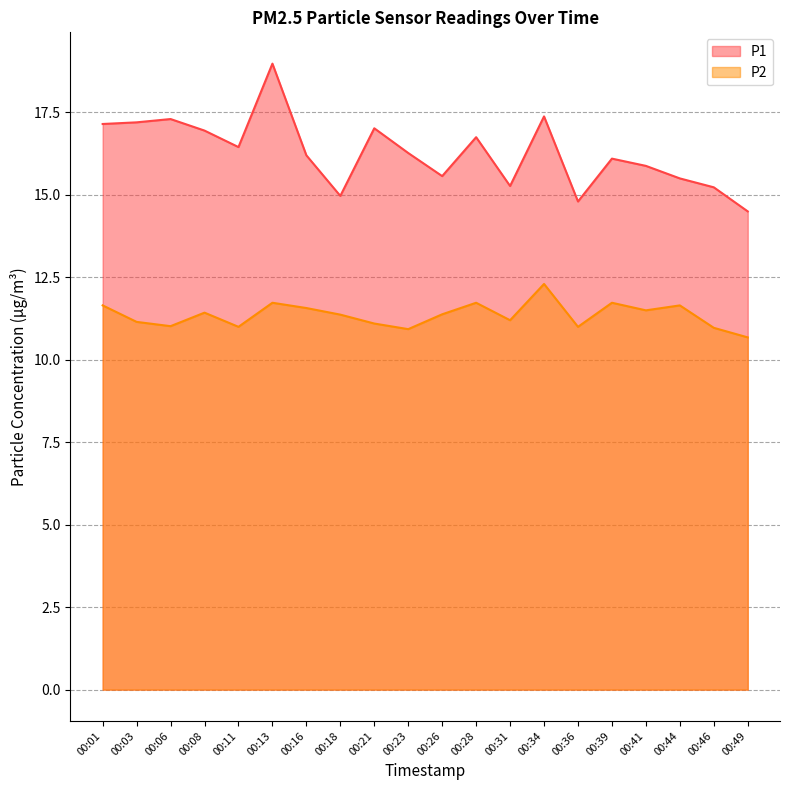

What is the difference between the highest and lowest values at 00:46?

4.3